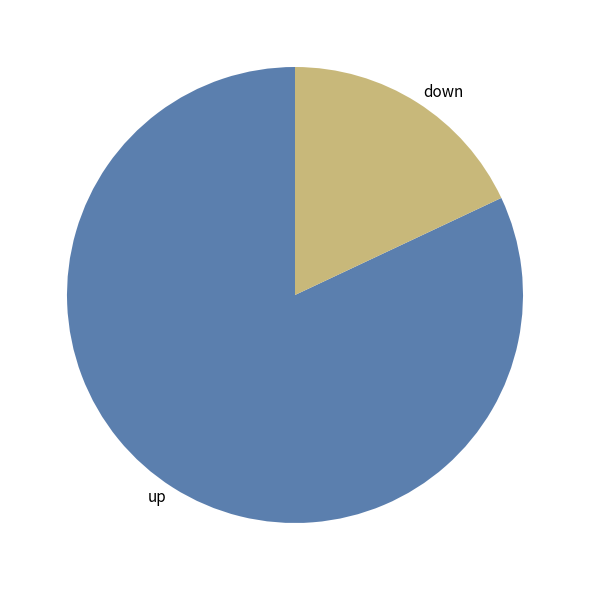

Rank the categories by value from lowest to highest.

down, up